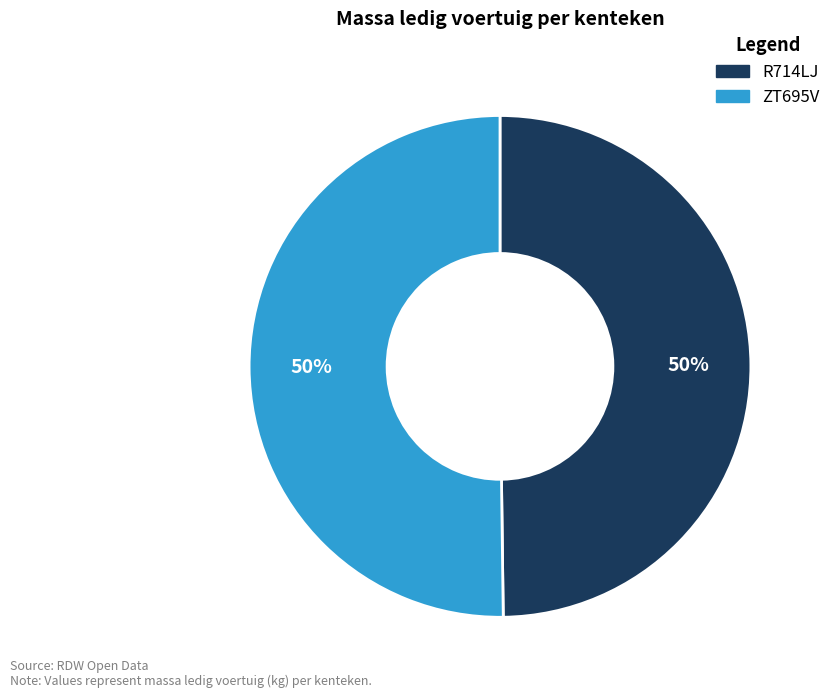

Do ZT695V and R714LJ together represent more than half of the pie?

Yes